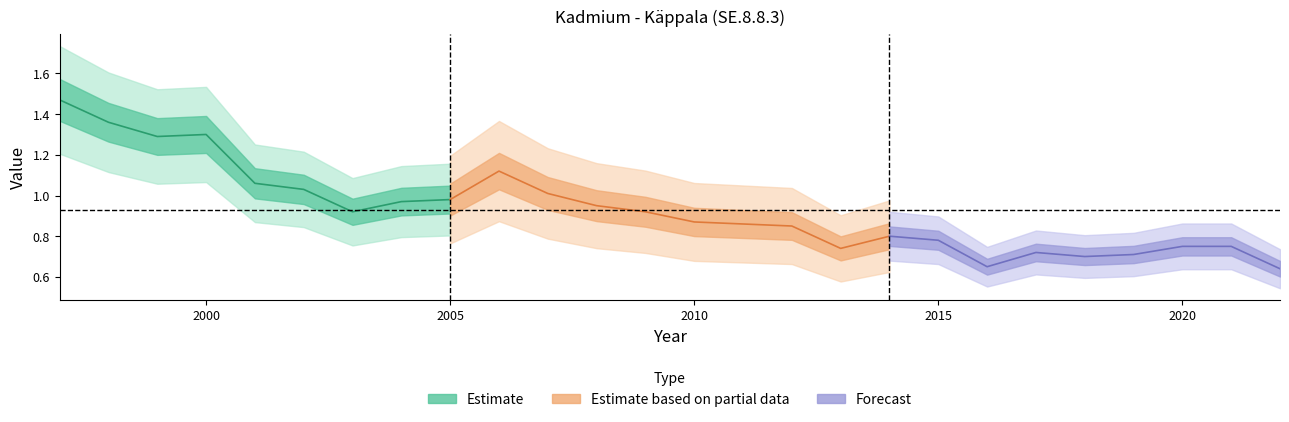

What is the change in value from 2010 to 2015?

-0.1